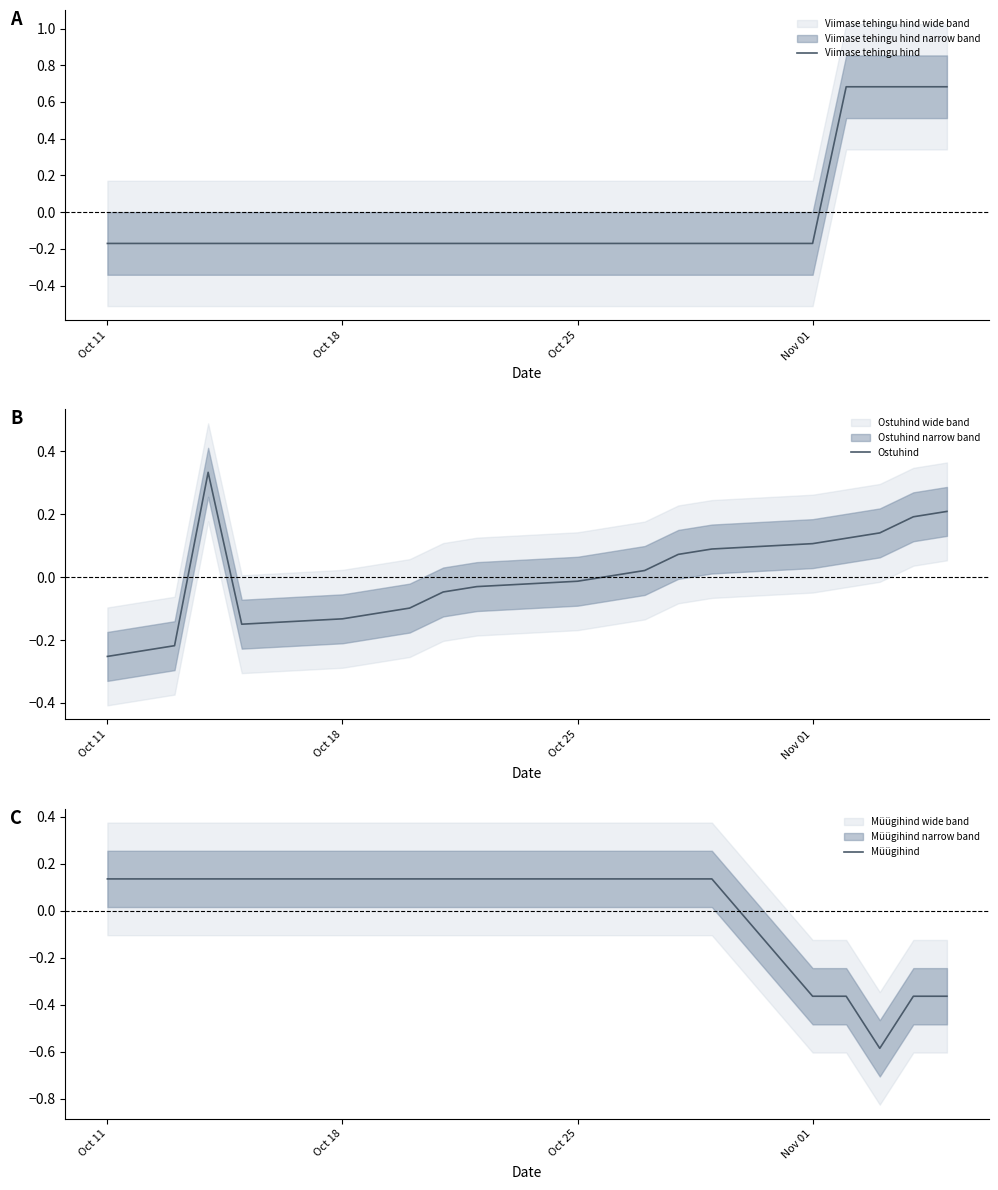

Where does the Müügihind series first go above 0?

Oct 11